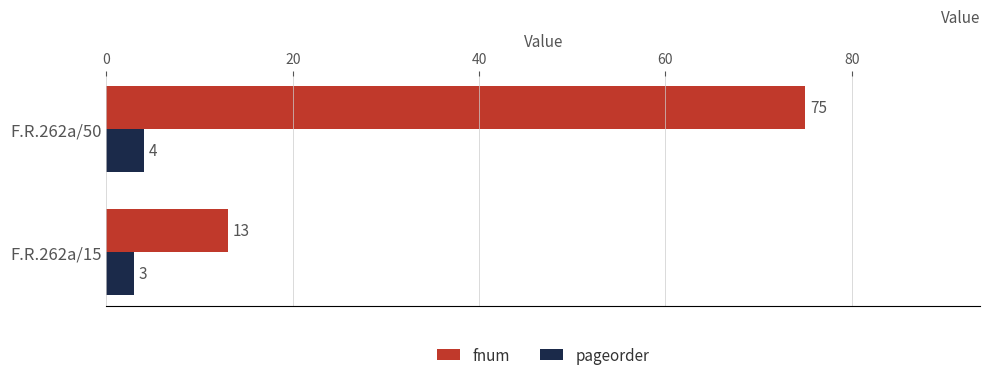

What is the sum of all fnum values?

88